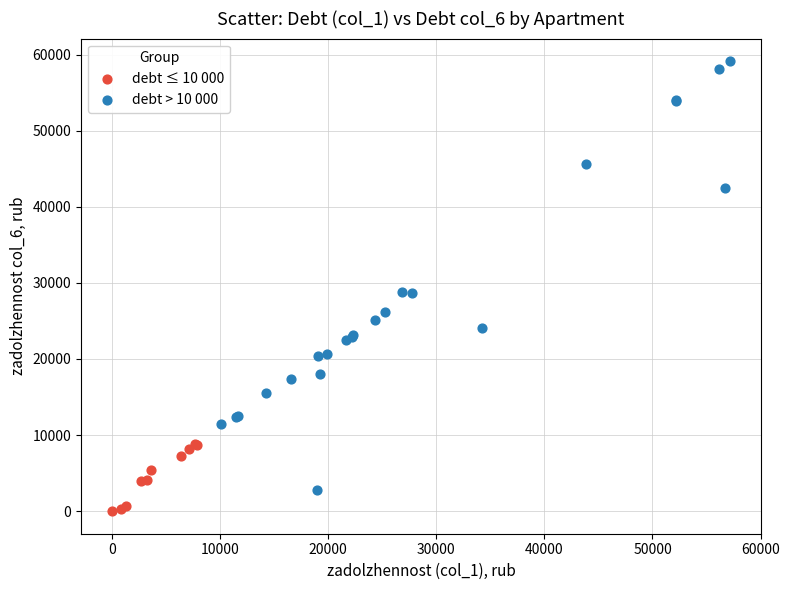

Which series reaches the minimum Y coordinate?

debt ≤ 10 000